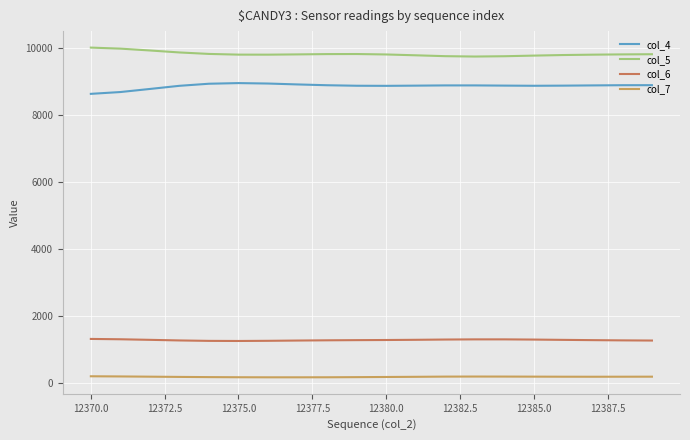

What is the difference between the maximum and minimum values in the col_5 series?

267